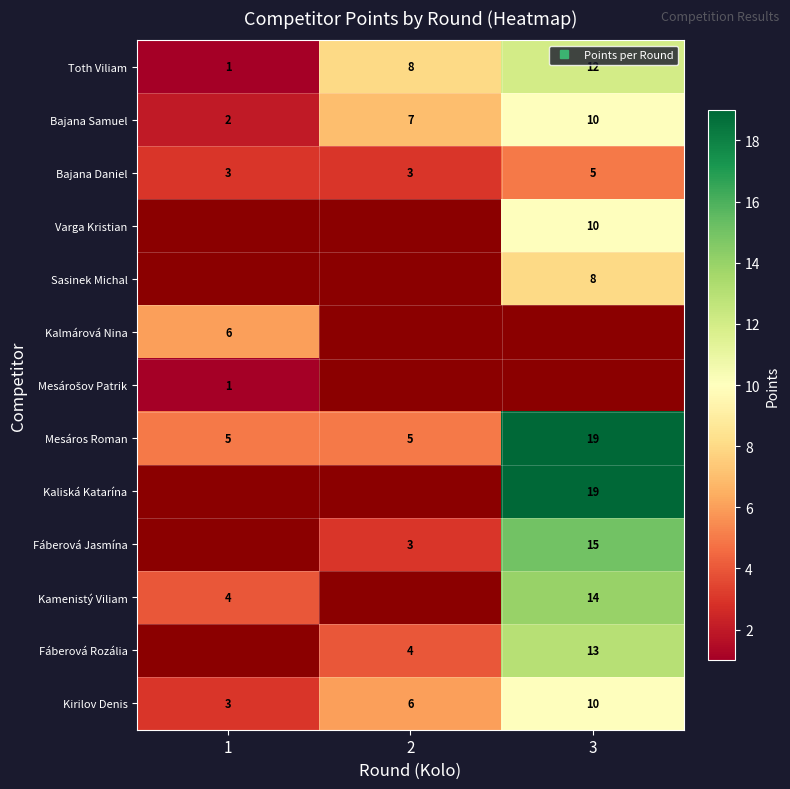

The value of Fáberová Jasmína at 2 is 5.0. True or false?

False